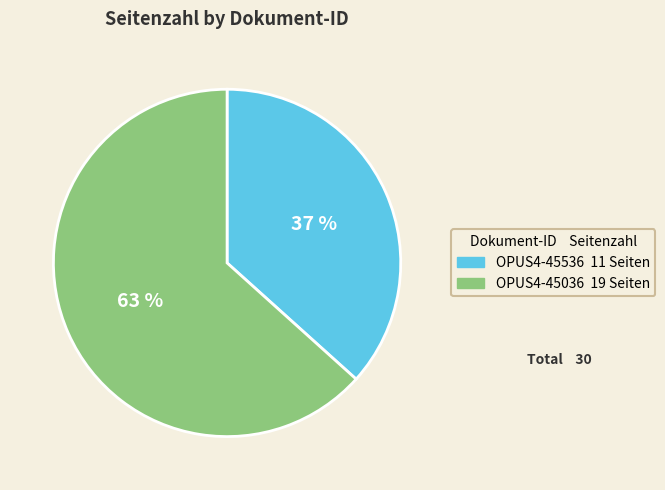

Combined, do OPUS4-45536 and OPUS4-45036 account for over 50%?

Yes